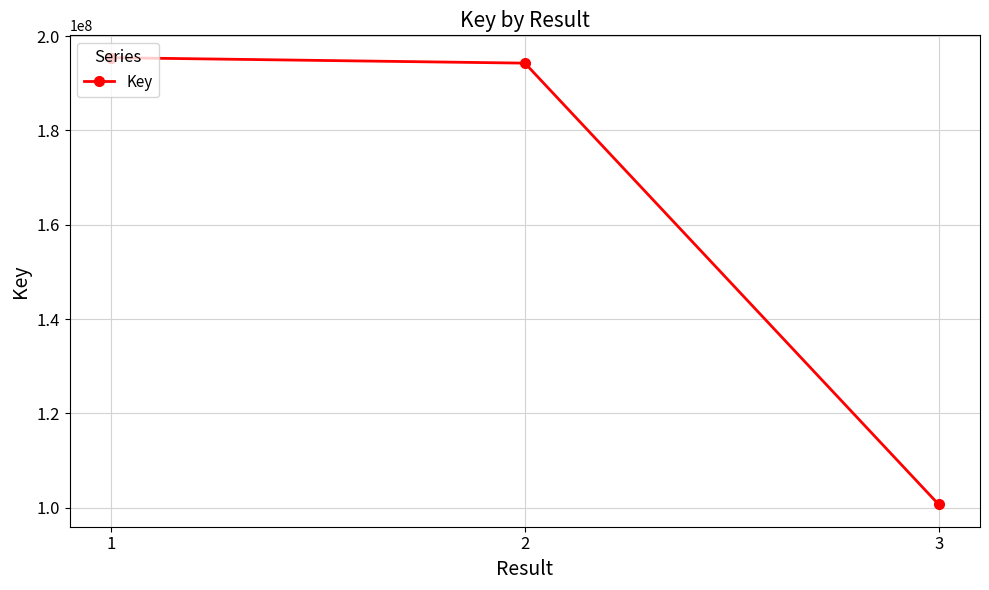

What is the maximum value shown in the chart?

195428694